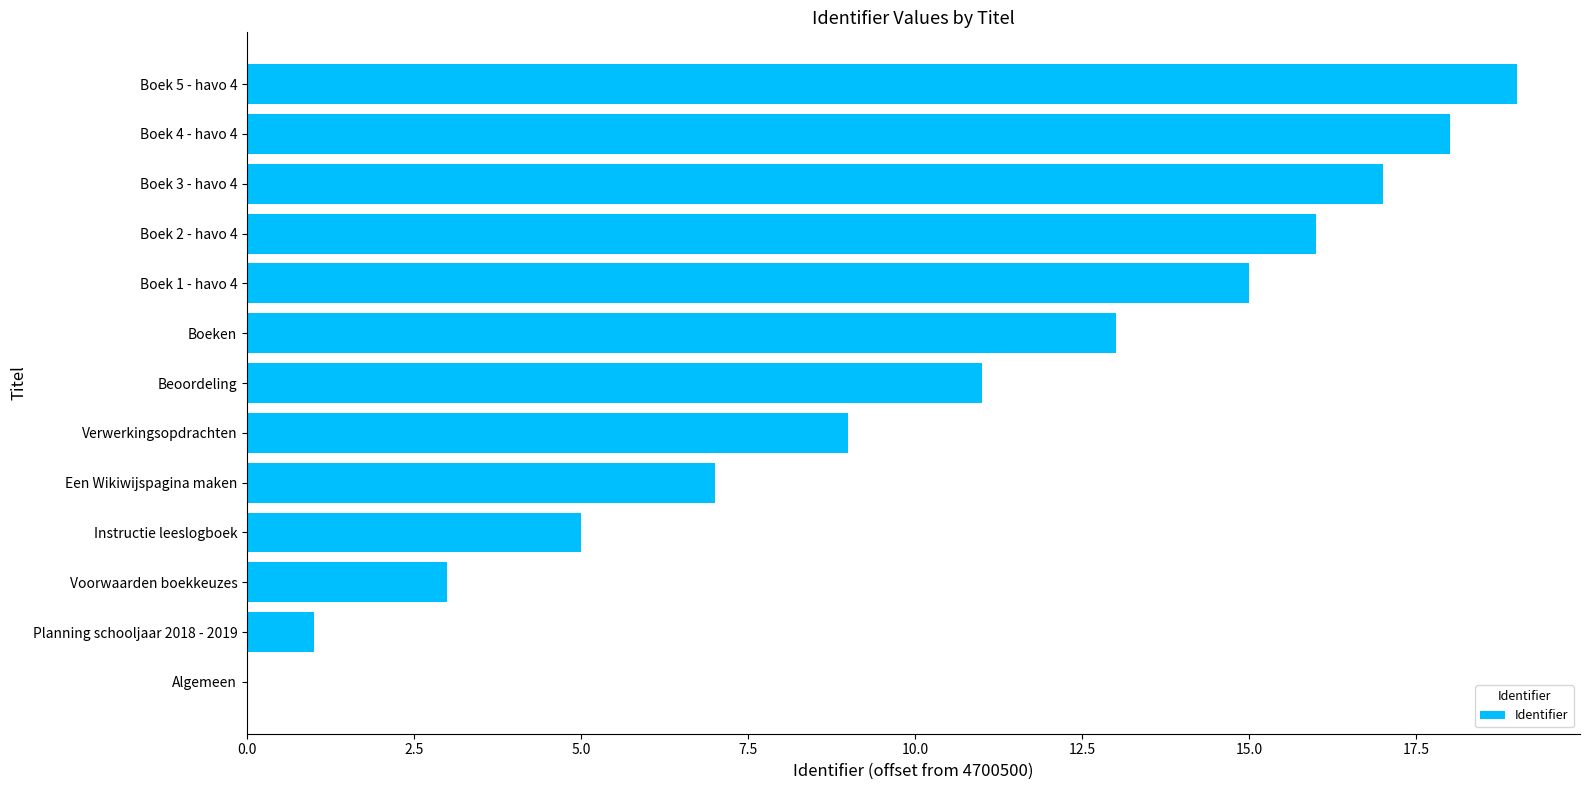

Reading bottom to top, what are all the values shown in this chart?

Algemeen=0	Planning schooljaar 2018 - 2019=1	Voorwaarden boekkeuzes=3	Instructie leeslogboek=5	Een Wikiwijspagina maken=7	Verwerkingsopdrachten=9	Beoordeling=11	Boeken=13	Boek 1 - havo 4=15	Boek 2 - havo 4=16	Boek 3 - havo 4=17	Boek 4 - havo 4=18	Boek 5 - havo 4=19